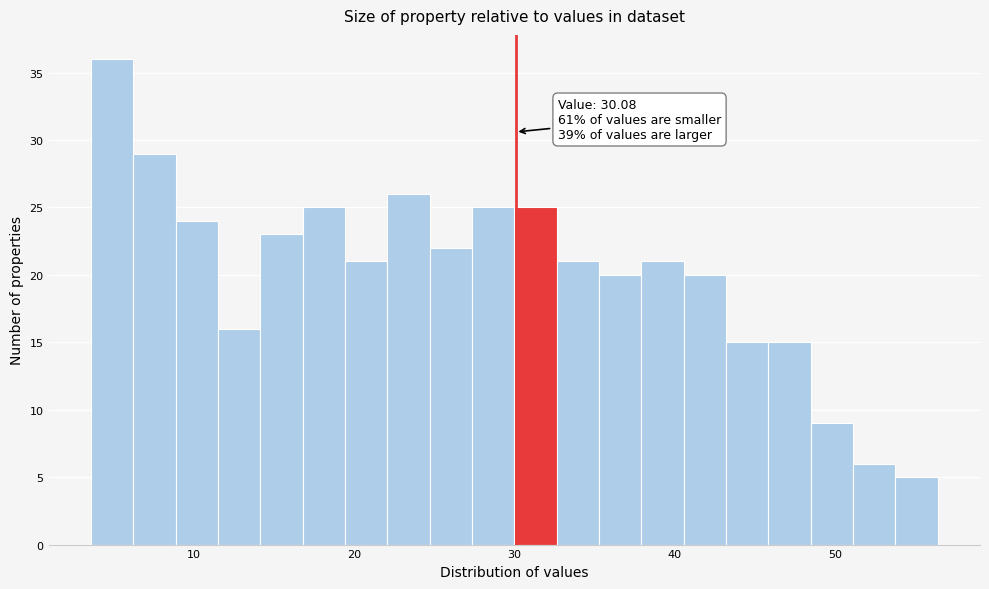

Around what value on the x-axis is the tallest bar? Give the approximate position of its centre, as read against the axis.

5